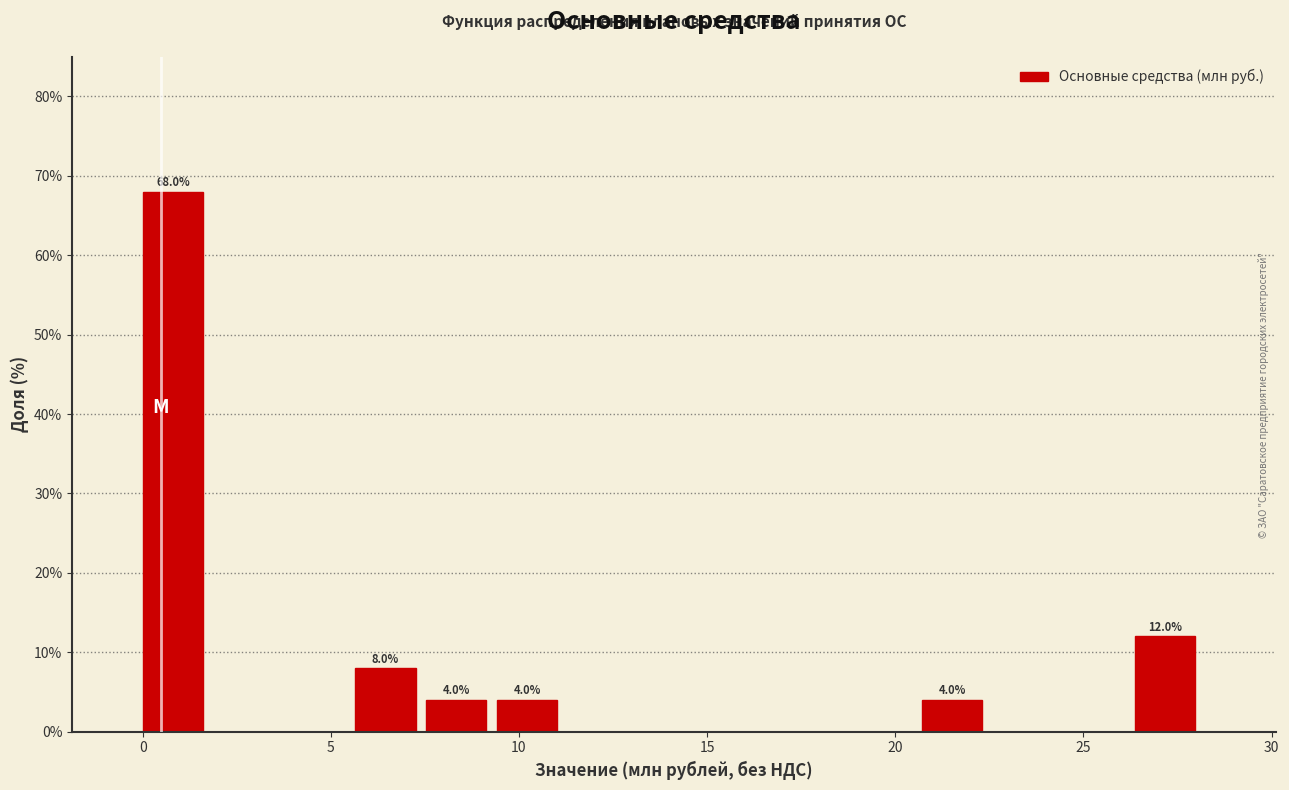

Read against the x-axis, roughly where is the centre of the tallest bar?

1.0